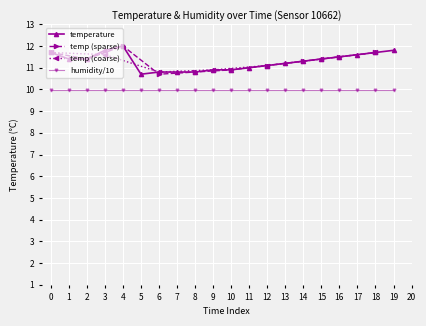

True or false: temperature and humidity/10 cross at least once.

False